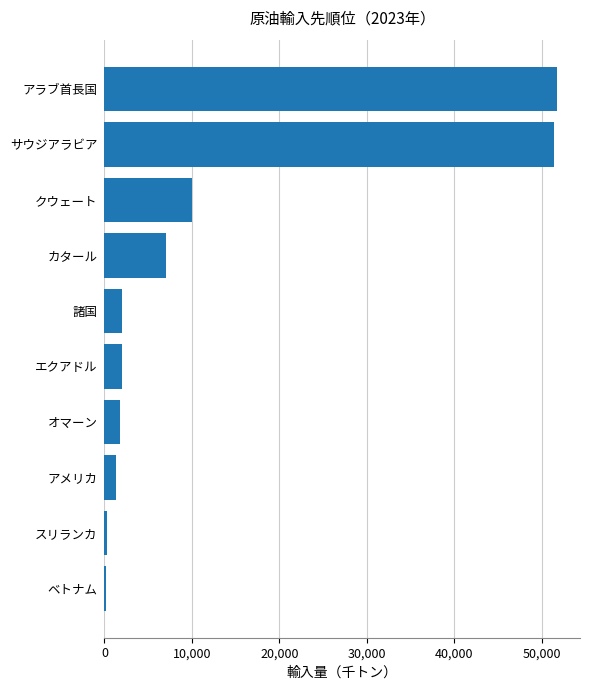

Where is the data nearest to the value 25965?

クウェート